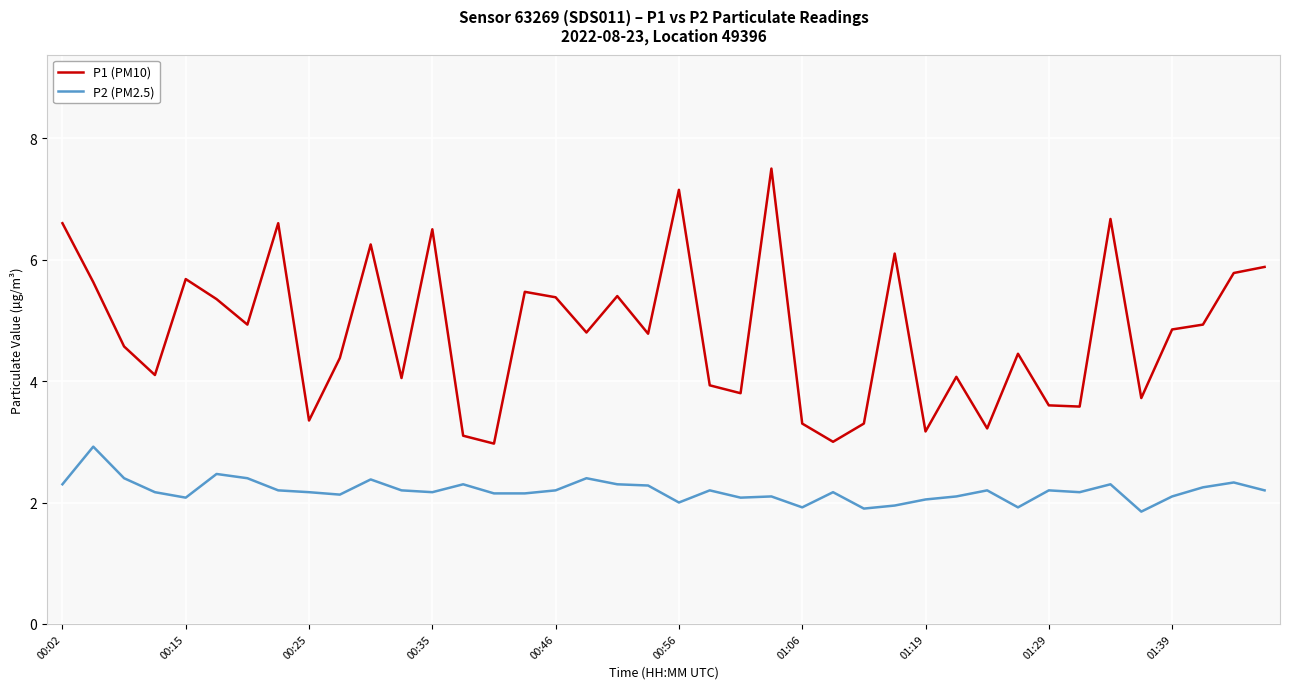

What is the difference between the second highest and second lowest values in the P2 (PM2.5) series?

0.6